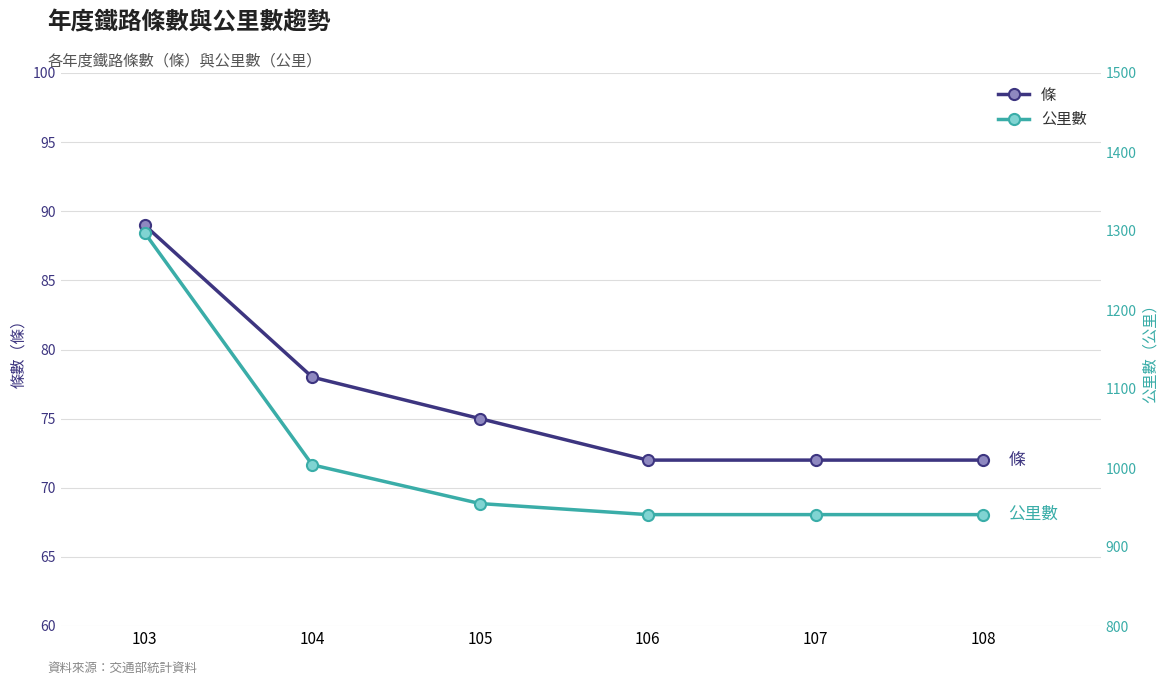

Which category has the highest value in the 條 series?

103